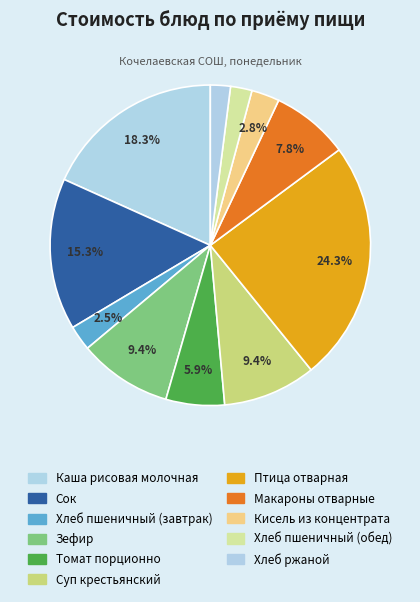

Which category has the biggest portion of the pie?

Птица отварная